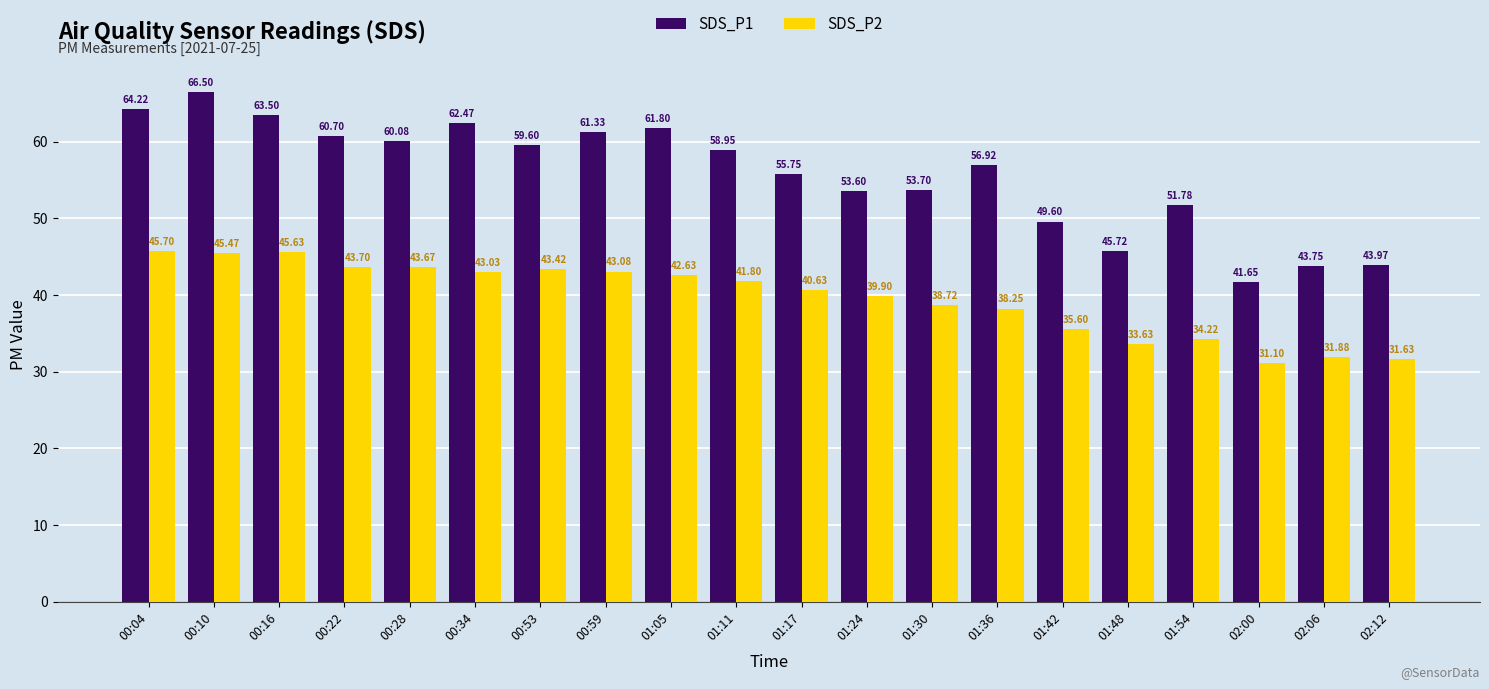

How many data points in SDS_P1 are above 58?

10